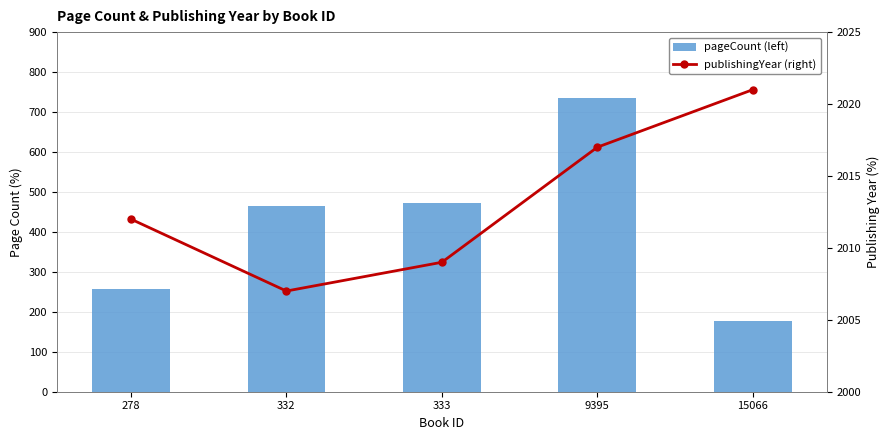

At 9395, list the series in order from smallest to largest.

pageCount (left), publishingYear (right)